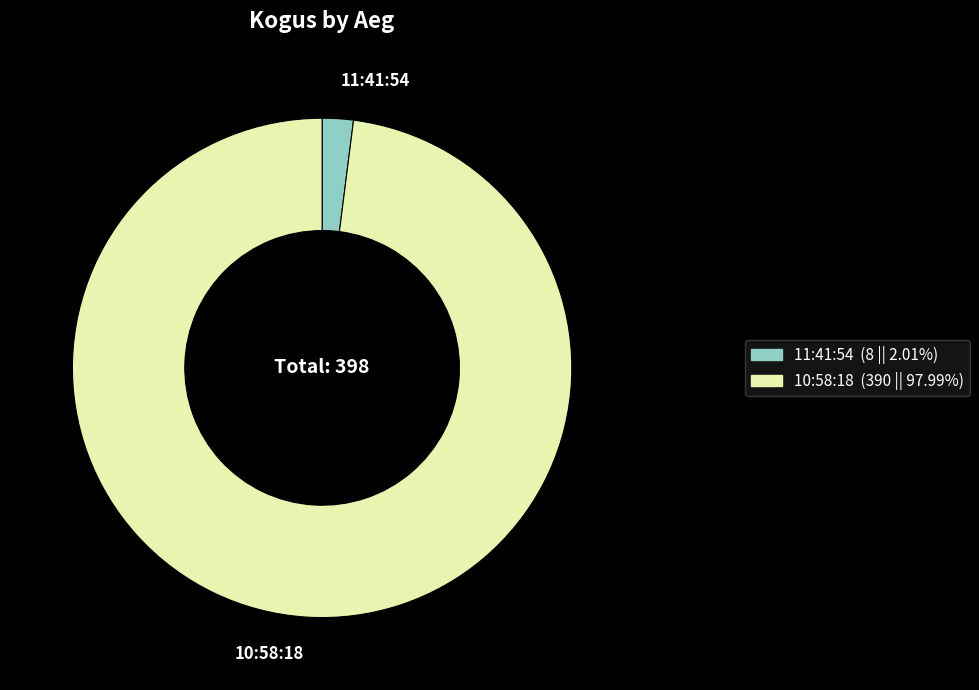

Rank the categories by value from highest to lowest.

10:58:18, 11:41:54